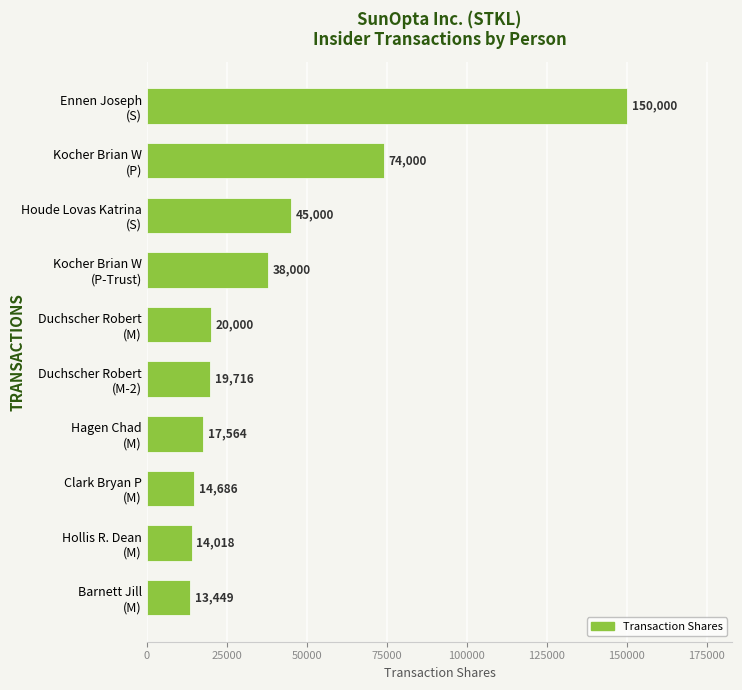

What is the value of the 5th bar from the top?

20000